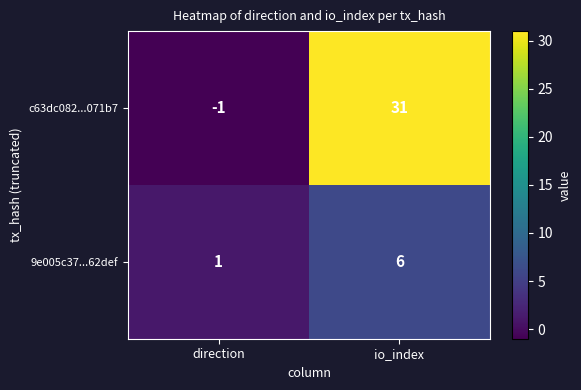

List the series in order of their overall mean, highest first.

c63dc082...071b7, 9e005c37...62def